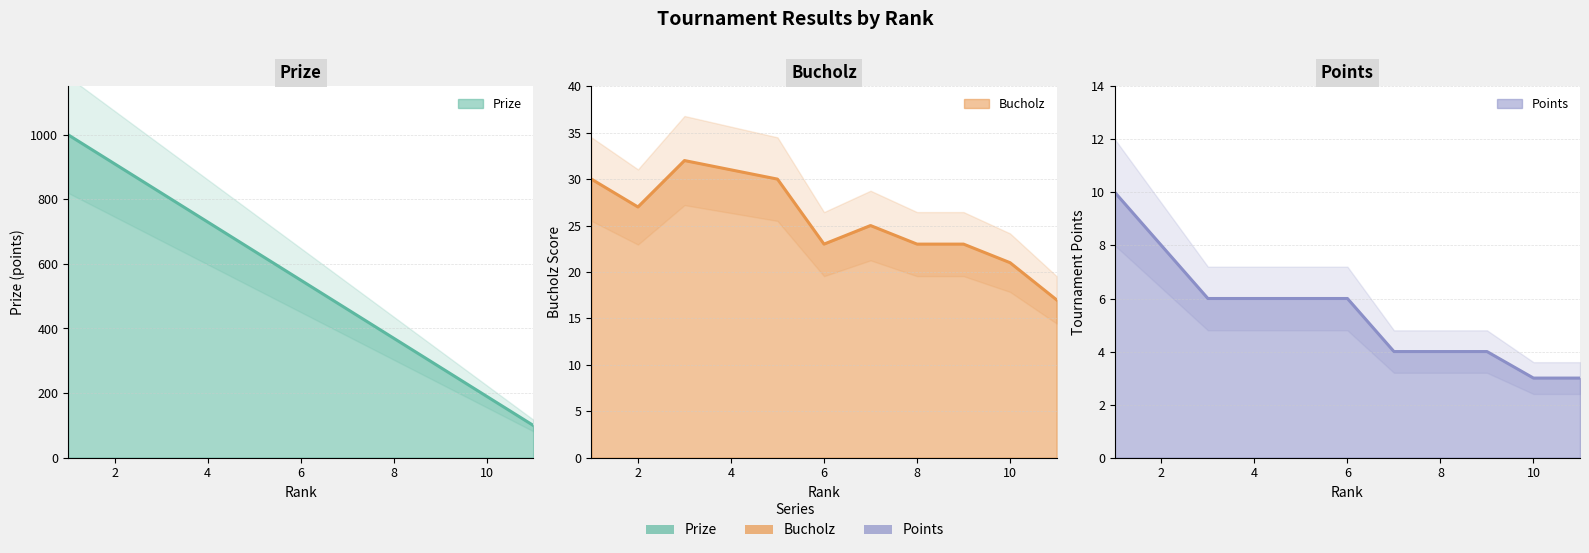

Reading left to right, list all the values displayed in this chart.

Prize: 1000	910	820	730	640	550	460	370	280	190	100
Bucholz: 30	27	32	31	30	23	25	23	23	21	17
Points: 10	8	6	6	6	6	4	4	4	3	3